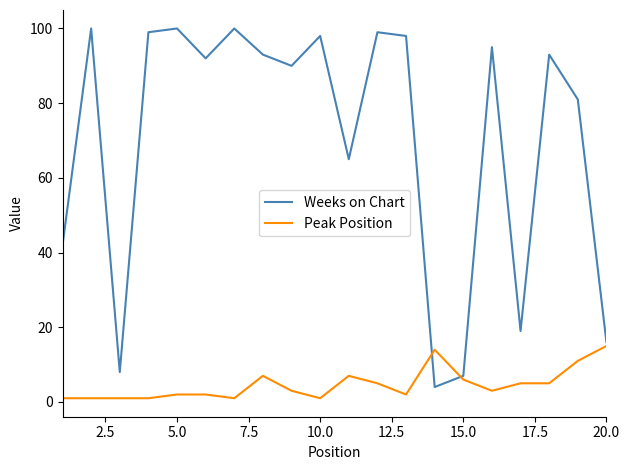

What is the highest value of the Peak Position series?

15